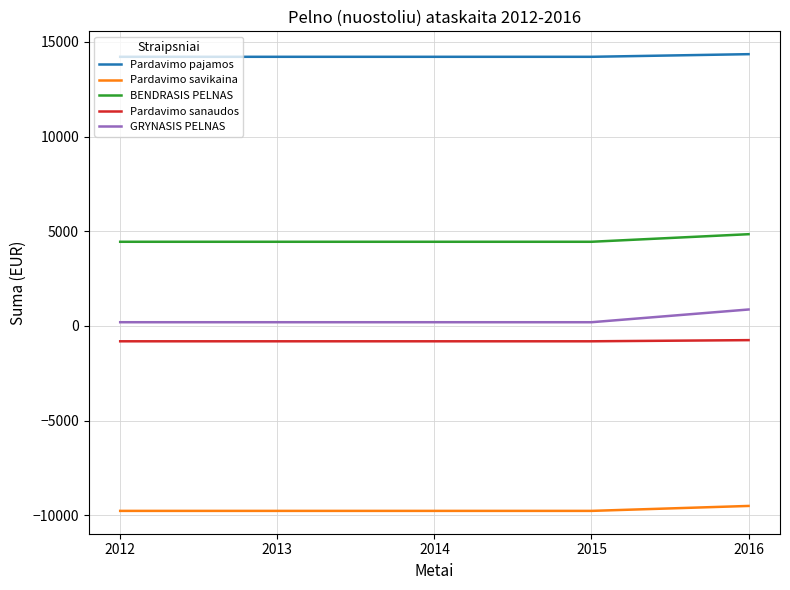

Does the chart have visible grid lines?

Yes